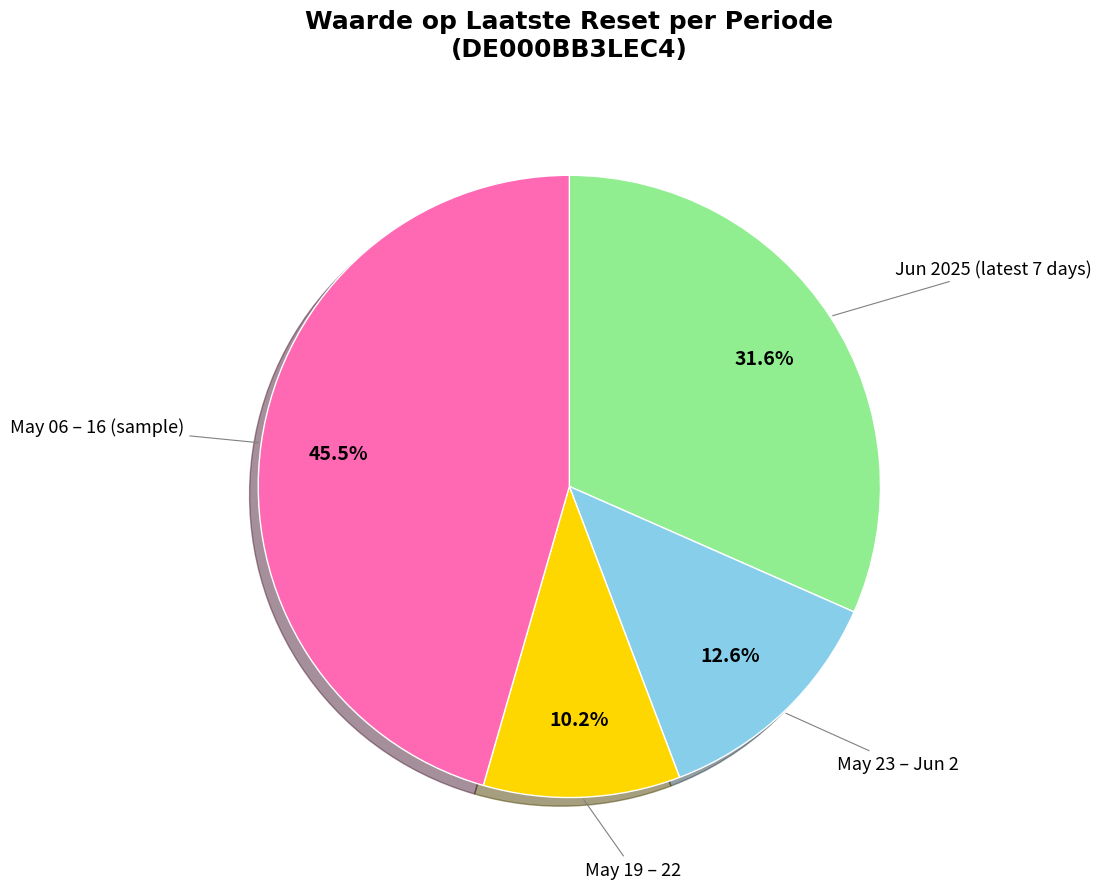

Is there a majority slice in this chart?

No